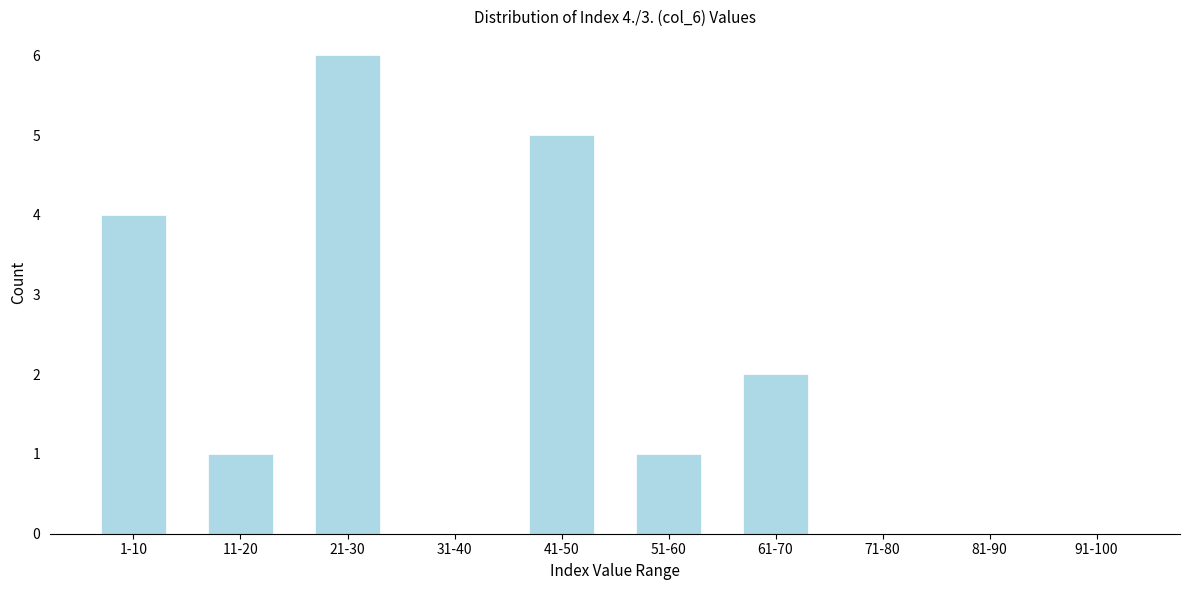

Reading left to right, what are all the values shown in this chart?

1-10=4	11-20=1	21-30=6	31-40=0	41-50=5	51-60=1	61-70=2	71-80=0	81-90=0	91-100=0